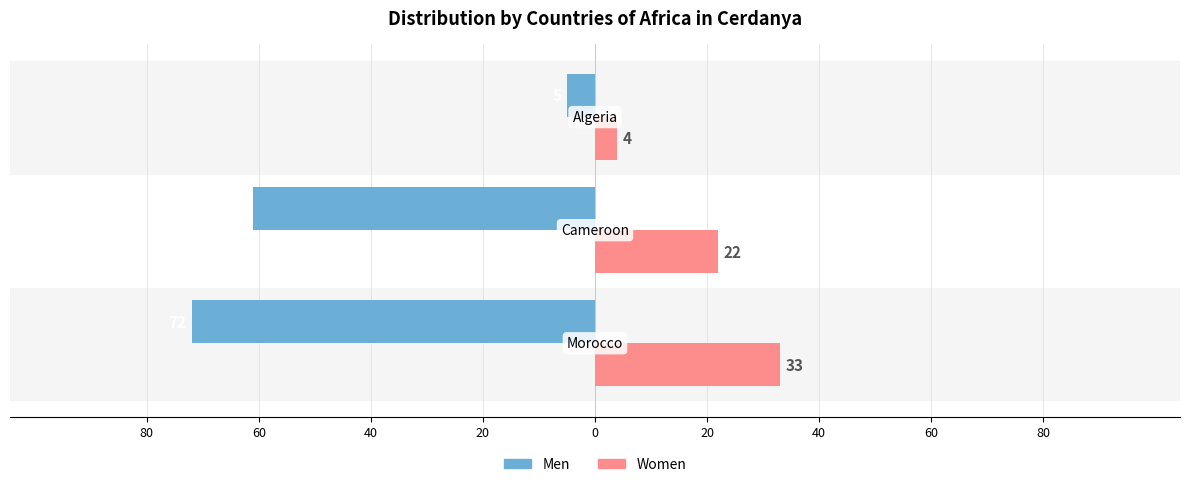

How many Men values are between -72 and -5?

3